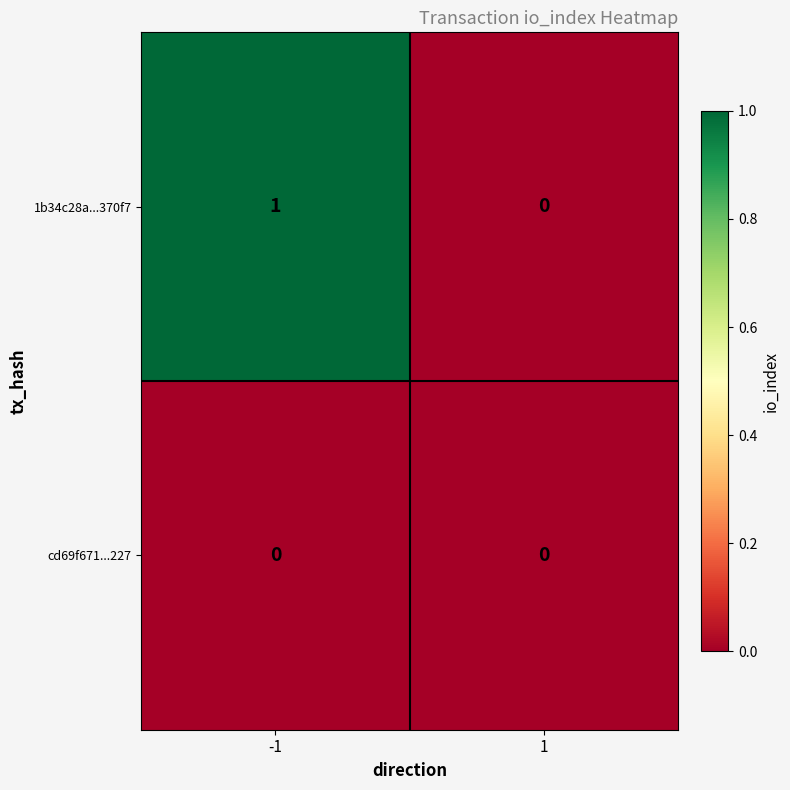

The value of cd69f671...227 at -1 is 0. True or false?

True